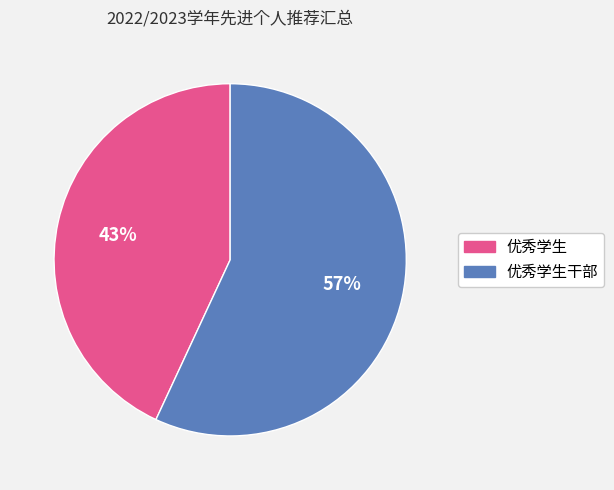

Between 优秀学生 and 优秀学生干部, which is larger?

优秀学生干部